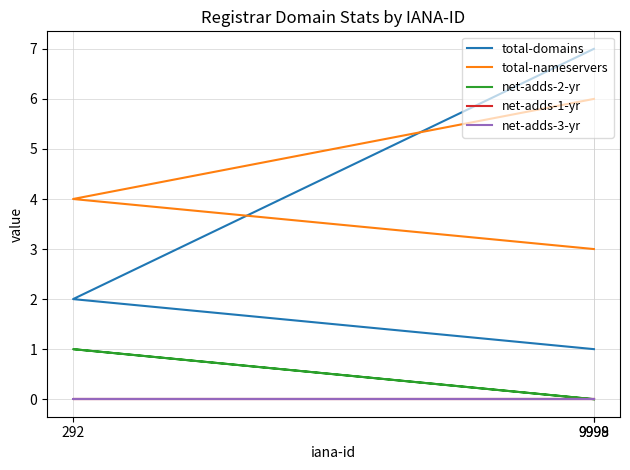

Is the value of net-adds-1-yr at 9999 greater than the value of total-nameservers at 292?

No